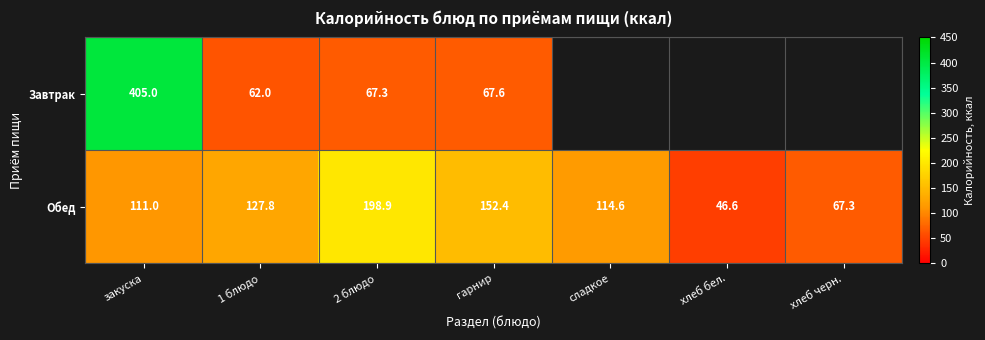

Is it true that Обед equals 127.8 at 1 блюдо?

True